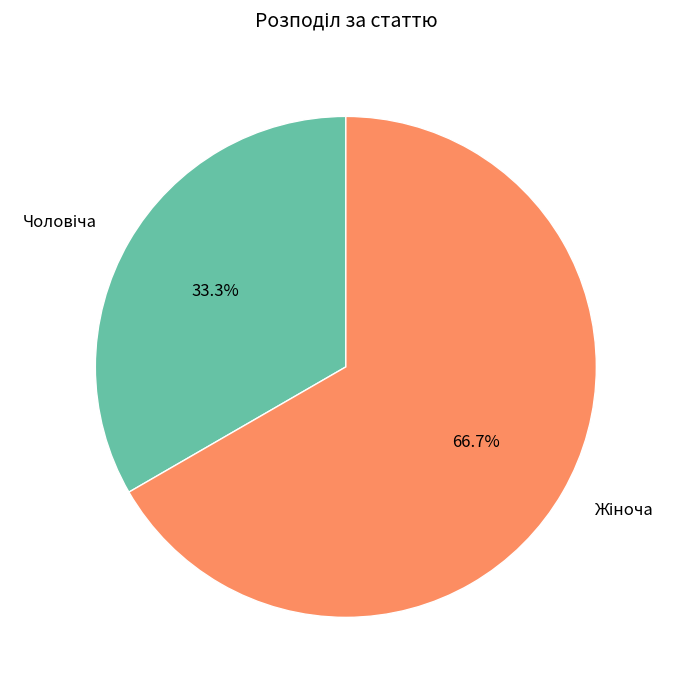

How many segments does this pie chart have?

2